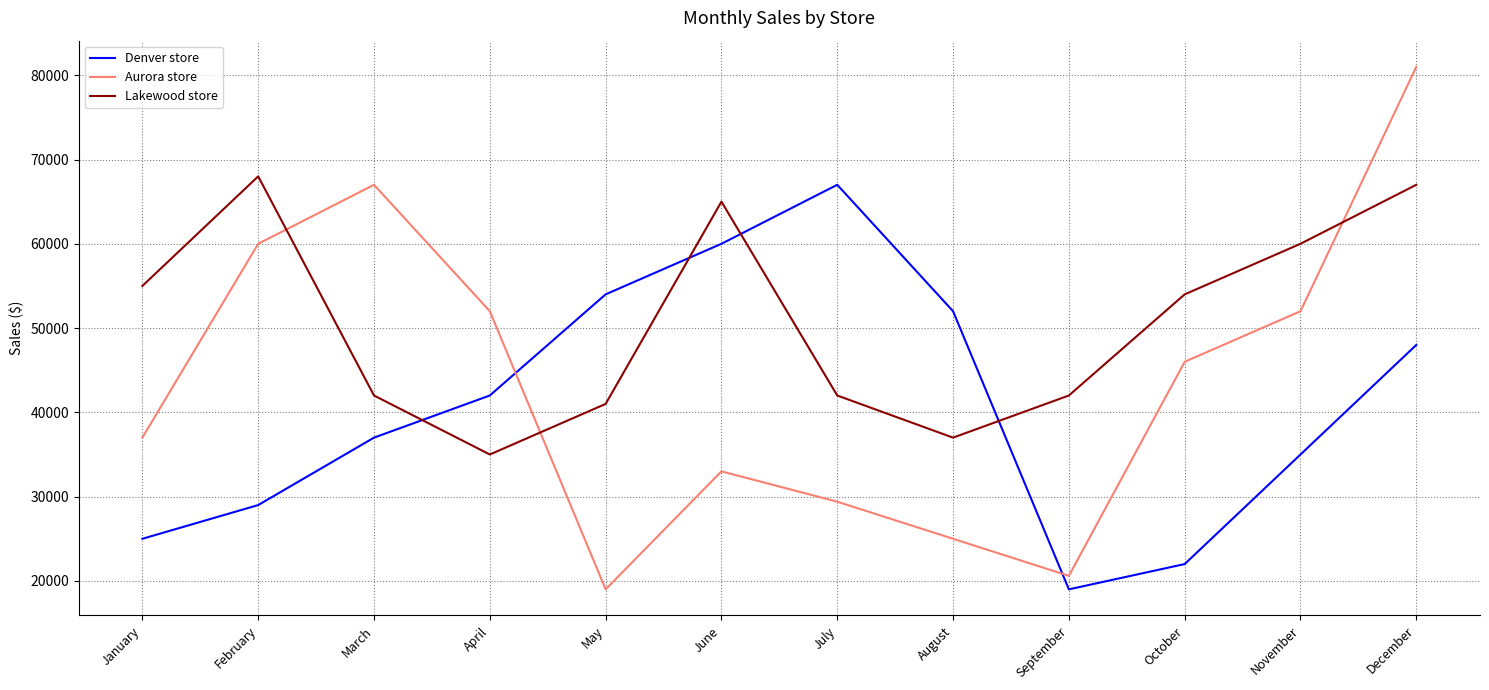

Rank the series by their maximum value, from highest to lowest.

Aurora store, Lakewood store, Denver store